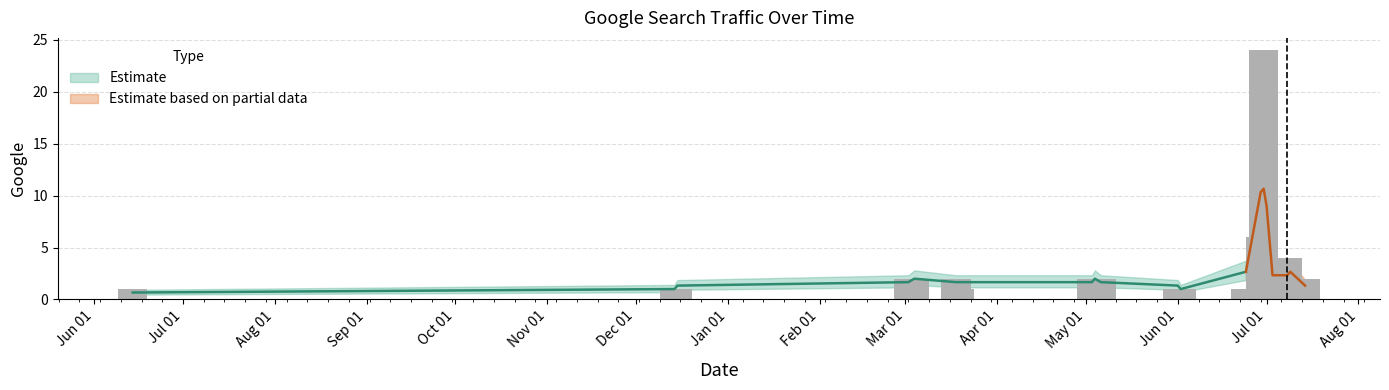

How many values are below 2?

8